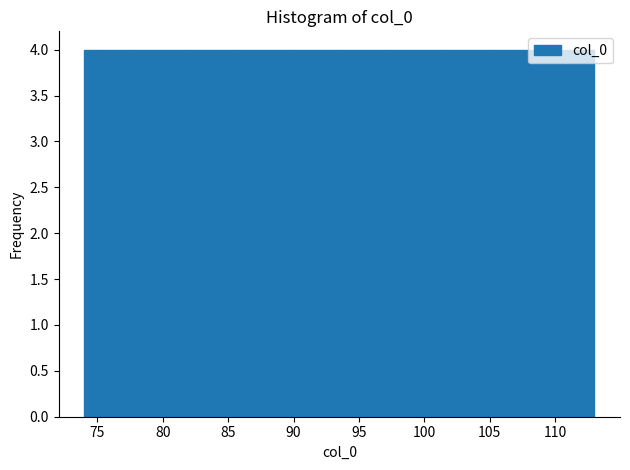

How tall is the bar that spans 77.9 to 81.8 on the x-axis? Neither the bar edges nor the heights are printed on the chart, so give them approximately, as read against the axes.

4